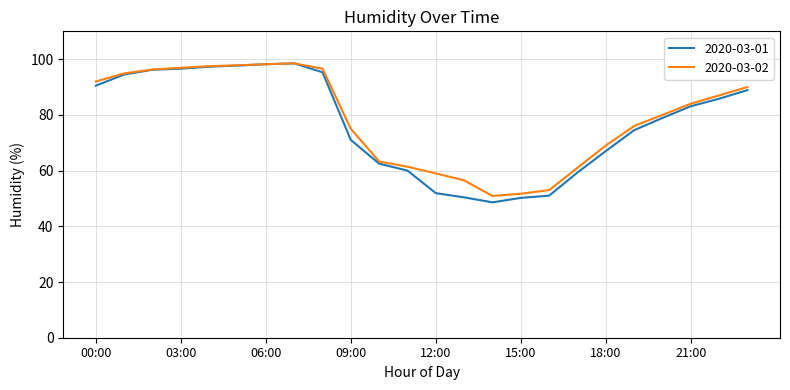

What is the average value of the 2020-03-02 series?

78.6